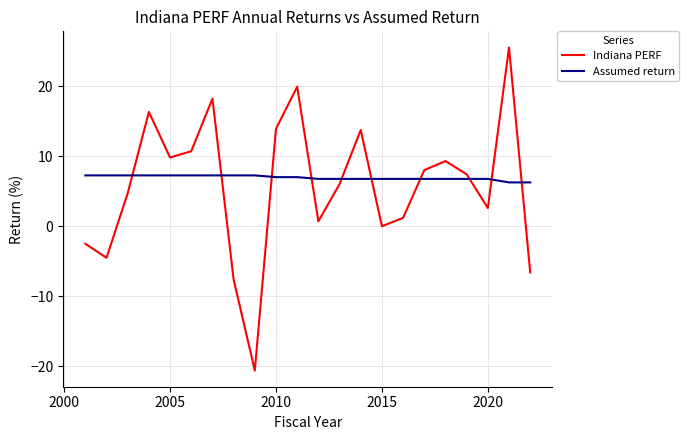

Which series has the largest range (max minus min)?

Indiana PERF